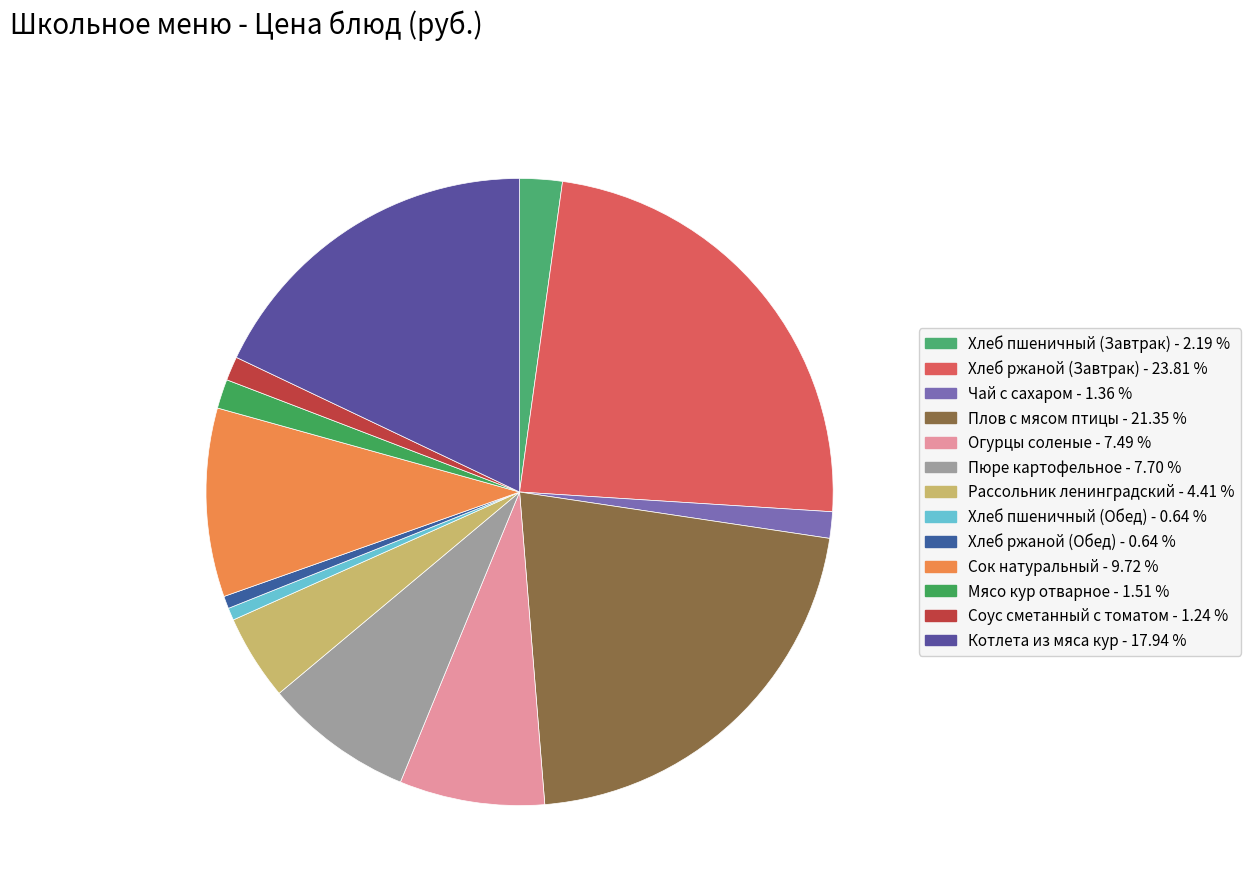

How many segments does this pie chart have?

13